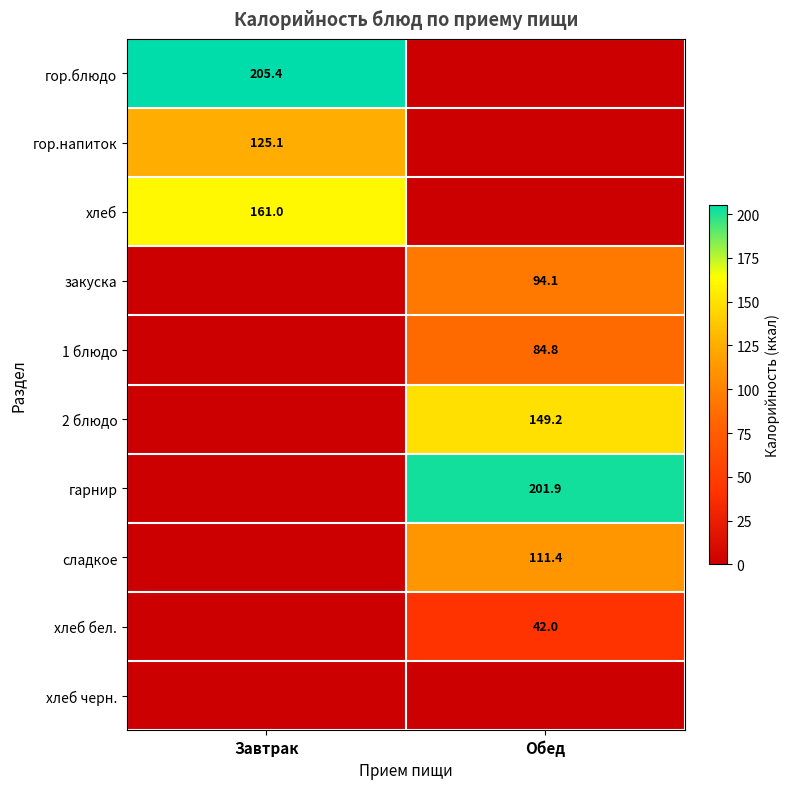

The гор.напиток series shows 125.1 at Завтрак. True or false?

True